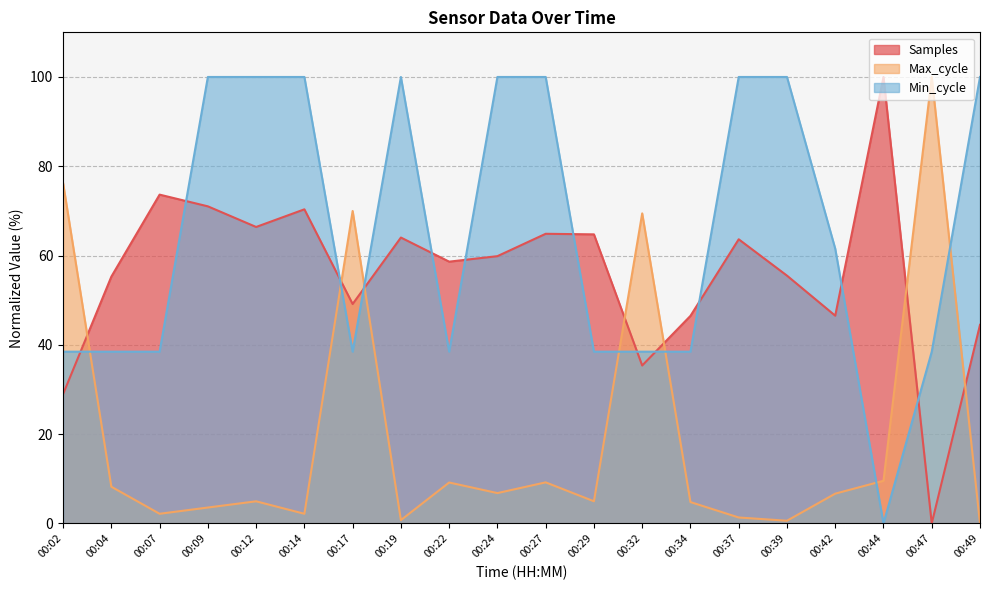

True or false: Max_cycle and Samples cross at least once.

True